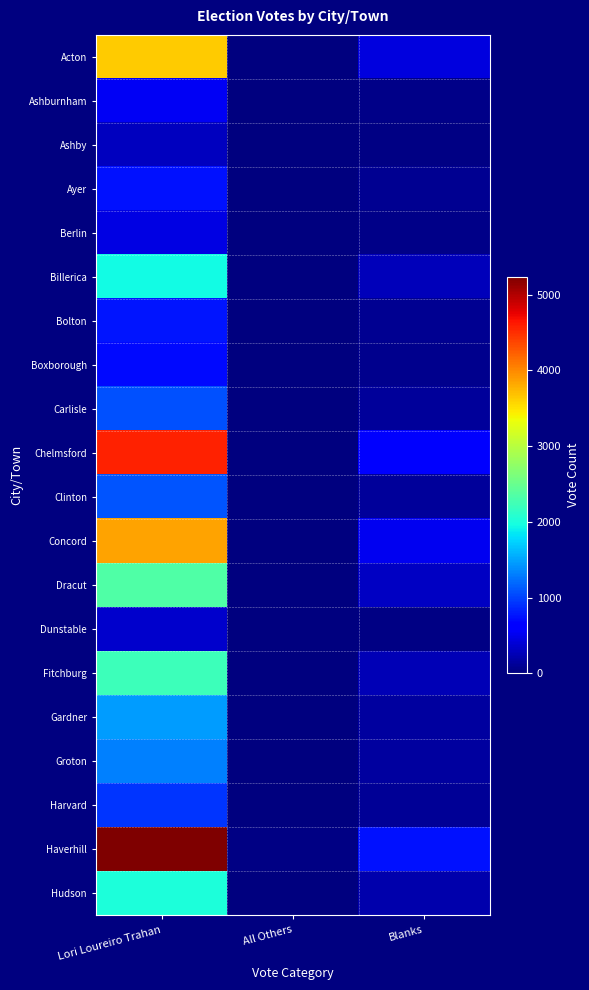

What is the spread (max minus min) of values at Blanks?

726